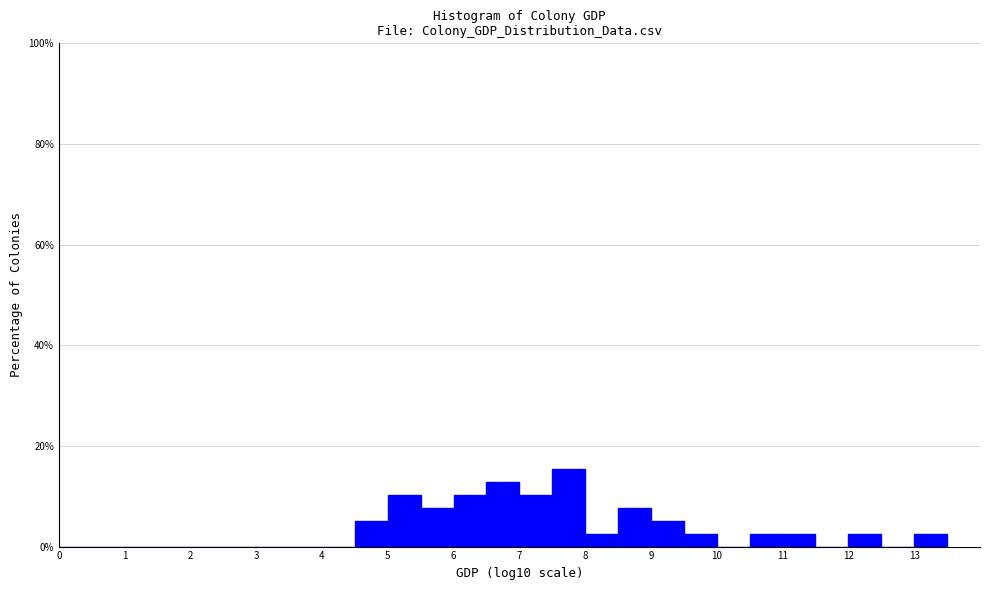

Reading left to right, transcribe this chart: for each bar, give the range it covers on the x-axis and its height. The values are not printed on the chart, so give them approximately, as read against the axis.

0.0 to 0.5: 0
0.5 to 1.0: 0
1.0 to 1.5: 0
1.5 to 2.0: 0
2.0 to 2.5: 0
2.5 to 3.0: 0
3.0 to 3.5: 0
3.5 to 4.0: 0
4.0 to 4.5: 0
4.5 to 5.0: 6
5.0 to 5.5: 10
5.5 to 6.0: 8
6.0 to 6.5: 10
6.5 to 7.0: 12
7.0 to 7.5: 10
7.5 to 8.0: 16
8.0 to 8.5: 2
8.5 to 9.0: 8
9.0 to 9.5: 6
9.5 to 10.0: 2
10.0 to 10.5: 0
10.5 to 11.0: 2
11.0 to 11.5: 2
11.5 to 12.0: 0
12.0 to 12.5: 2
12.5 to 13.0: 0
13.0 to 13.5: 2